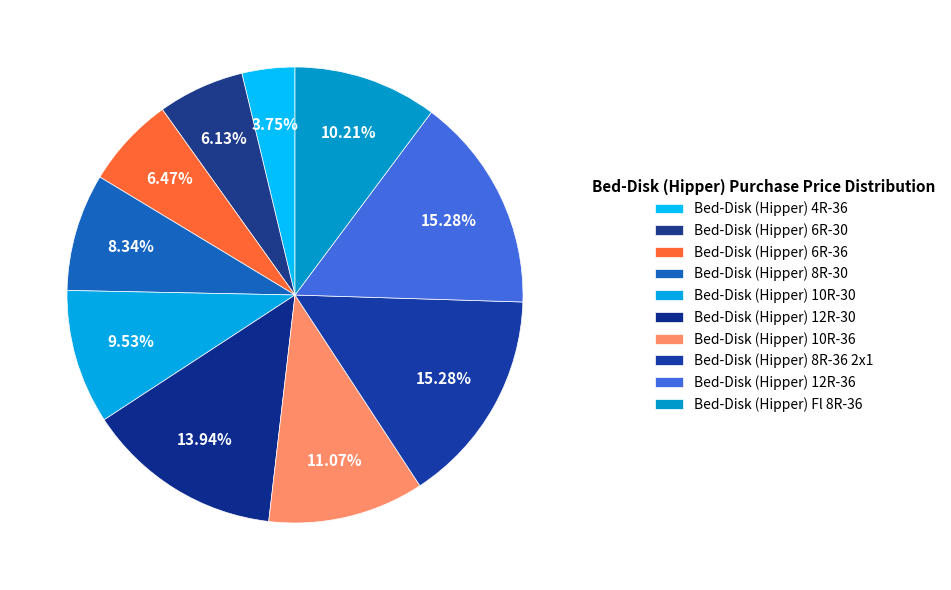

True or false: Bed-Disk (Hipper) 4R-36 accounts for 4% of the total.

True